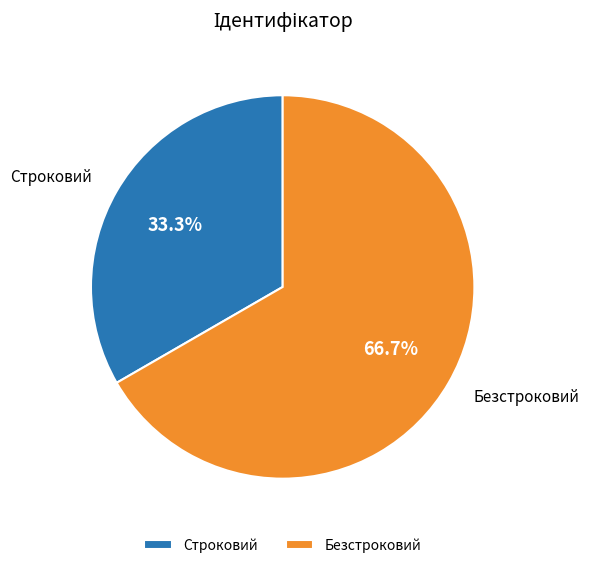

To the nearest percent, what is the combined percentage of Безстроковий and Строковий?

100%